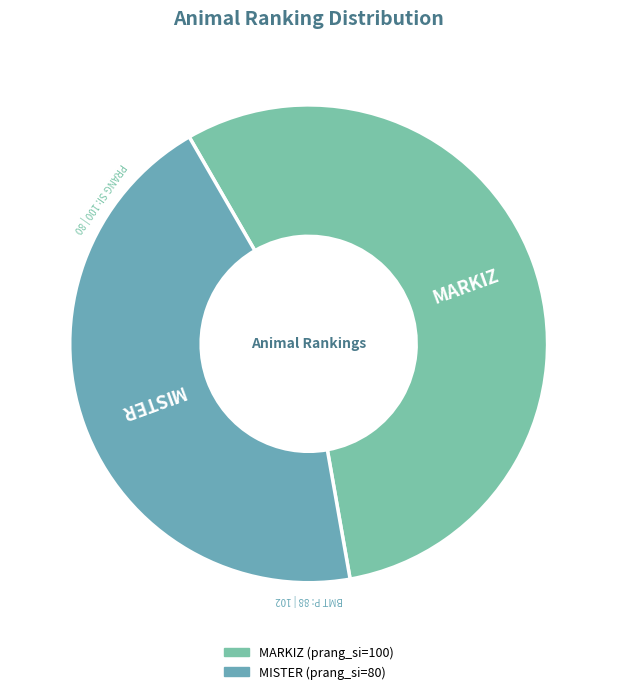

Which slice is the largest?

MARKIZ